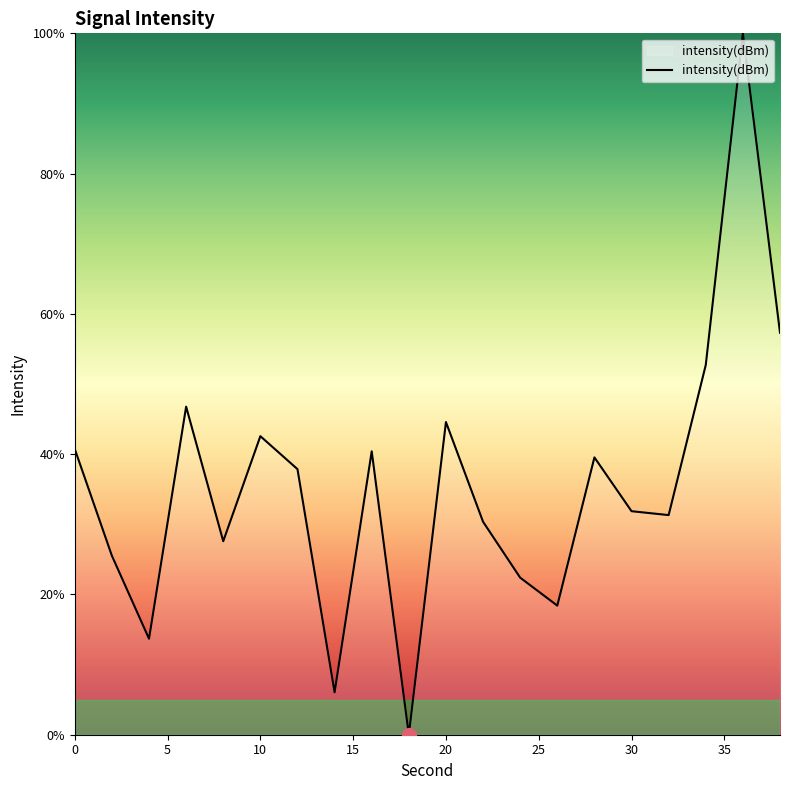

What is the difference between the maximum and minimum values?

100.0